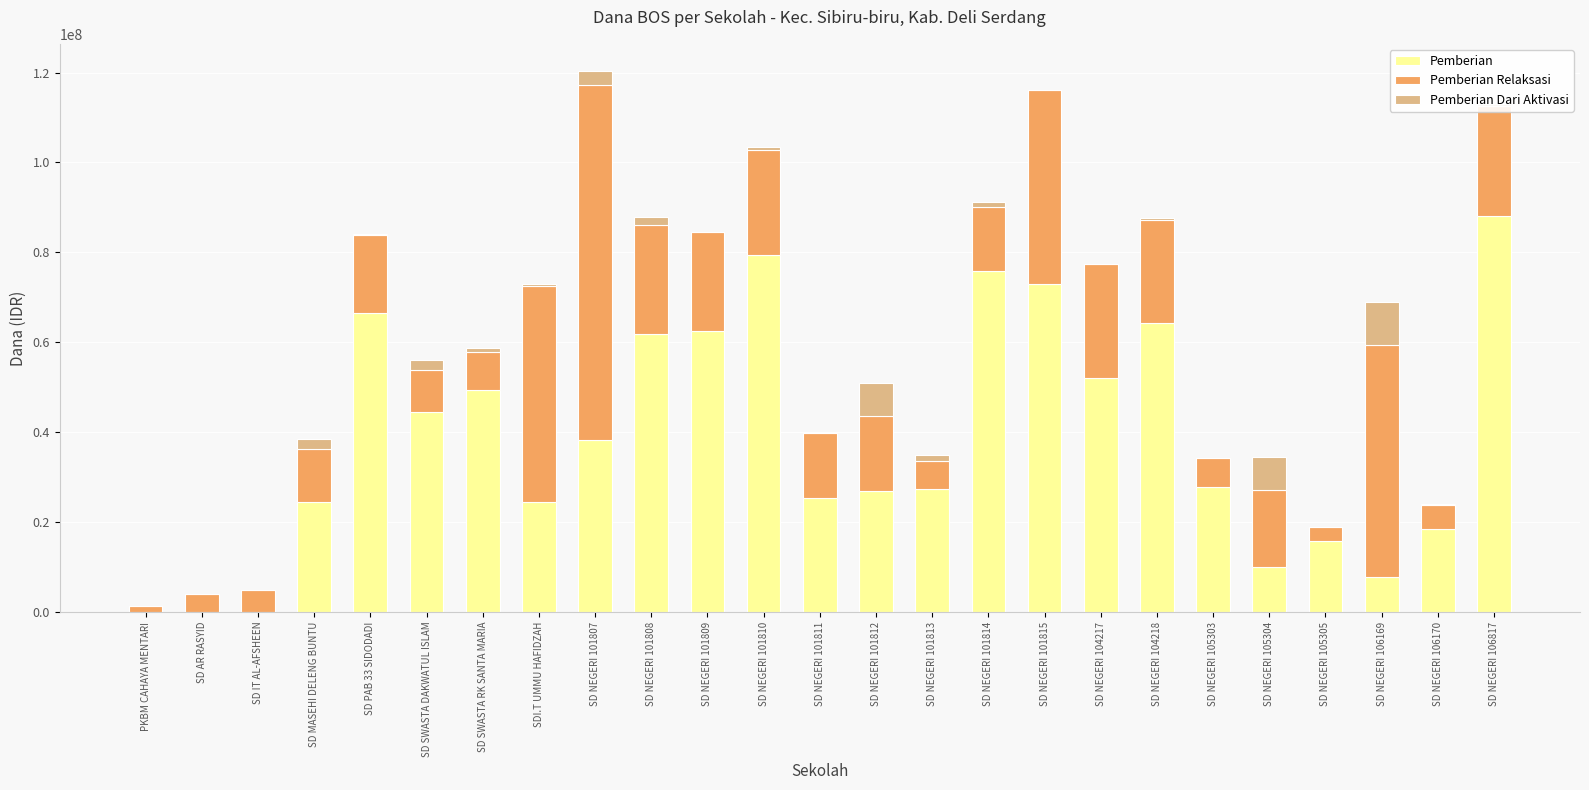

What is the highest value of the Pemberian series?

88200000